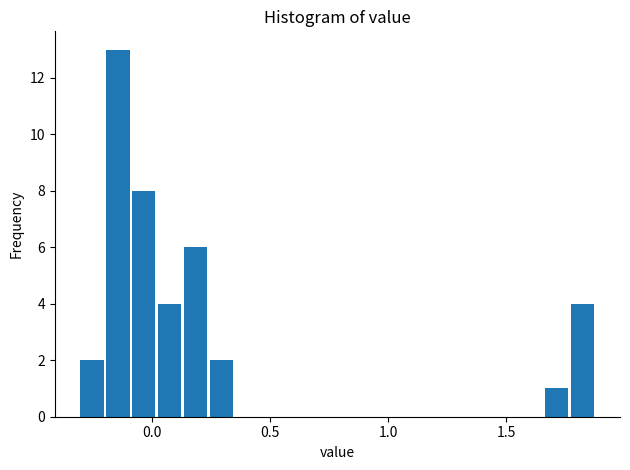

Read against the x-axis, roughly where is the centre of the tallest bar?

-0.15